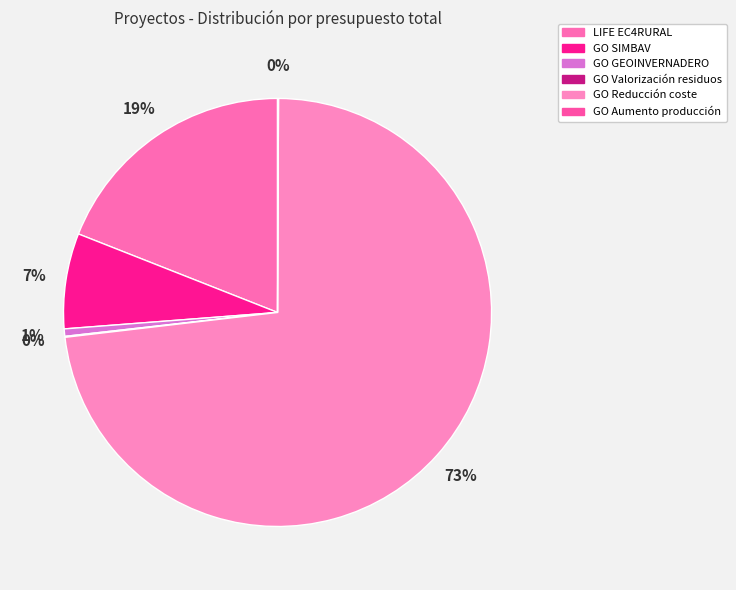

Approximately how many times larger is the value at GO SIMBAV compared to GO Aumento producción?

99.6